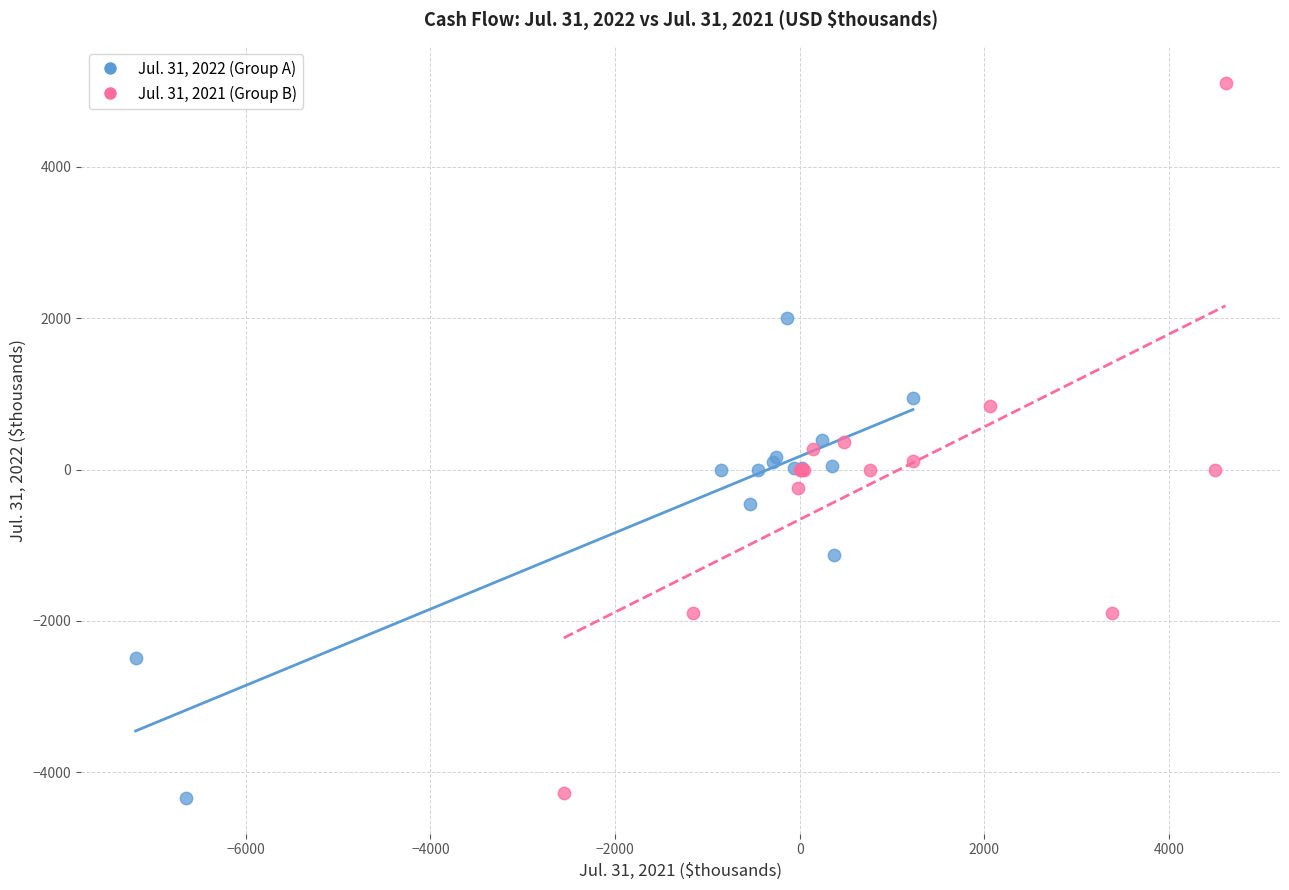

Which series contains the highest Y value?

Jul. 31, 2021 (Group B)